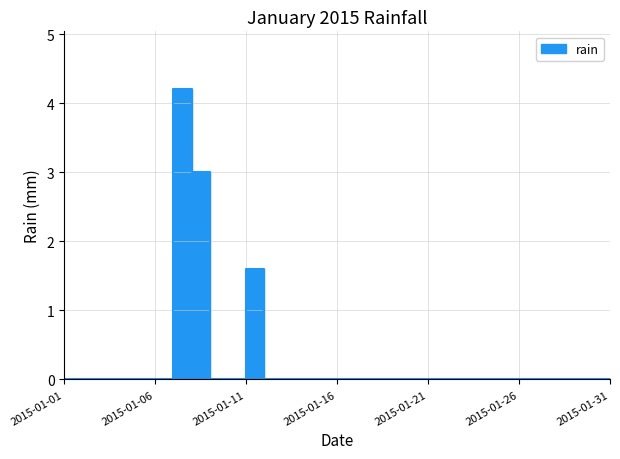

Rank the categories by value from lowest to highest.

2015-01-01, 2015-01-02, 2015-01-03, 2015-01-04, 2015-01-05, 2015-01-06, 2015-01-09, 2015-01-10, 2015-01-12, 2015-01-13, 2015-01-14, 2015-01-15, 2015-01-16, 2015-01-17, 2015-01-18, 2015-01-19, 2015-01-20, 2015-01-21, 2015-01-22, 2015-01-23, 2015-01-24, 2015-01-25, 2015-01-26, 2015-01-27, 2015-01-28, 2015-01-29, 2015-01-30, 2015-01-31, 2015-01-11, 2015-01-08, 2015-01-07